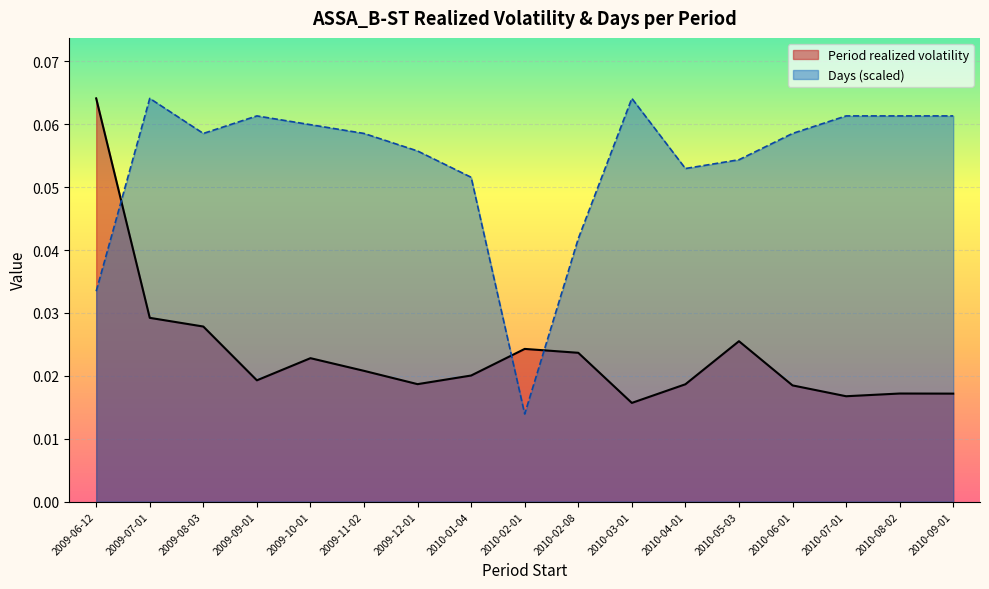

What is the total value across all series at 2010-03-01?

0.1